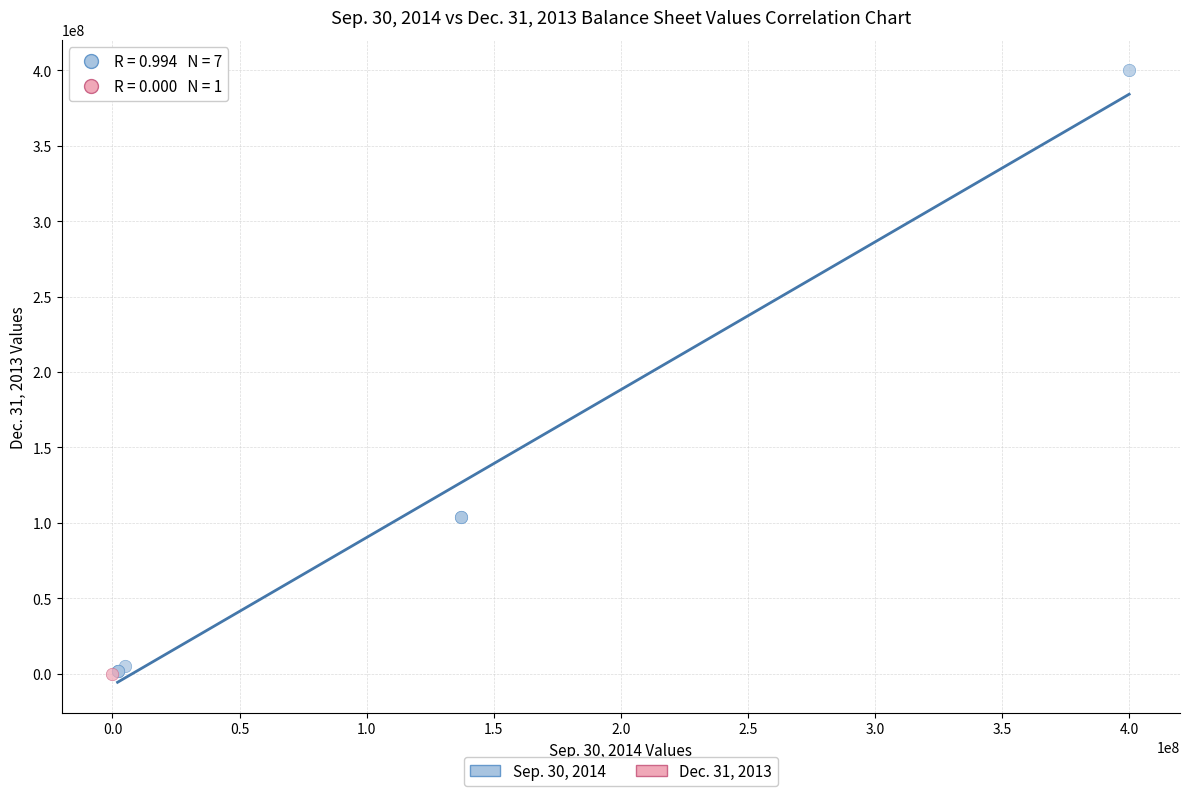

What are all the series names shown in the legend?

Sep. 30, 2014, Dec. 31, 2013